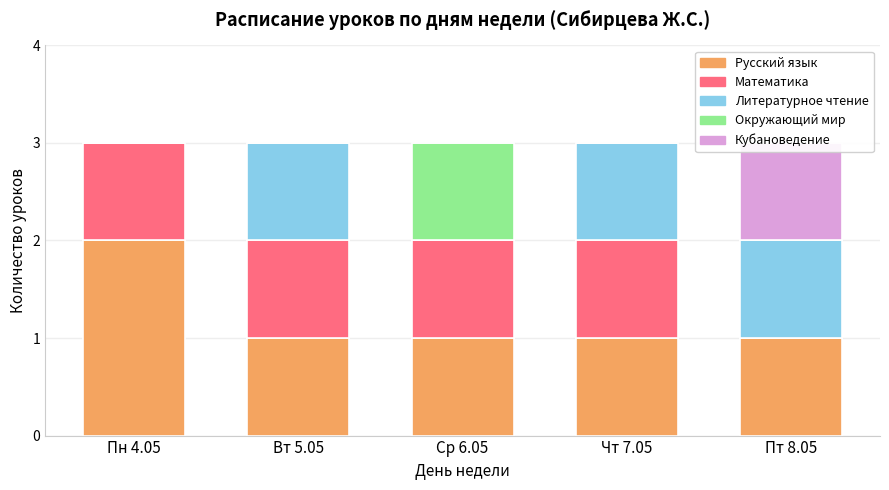

What is the label of the 3rd bar from the right?

Ср 6.05